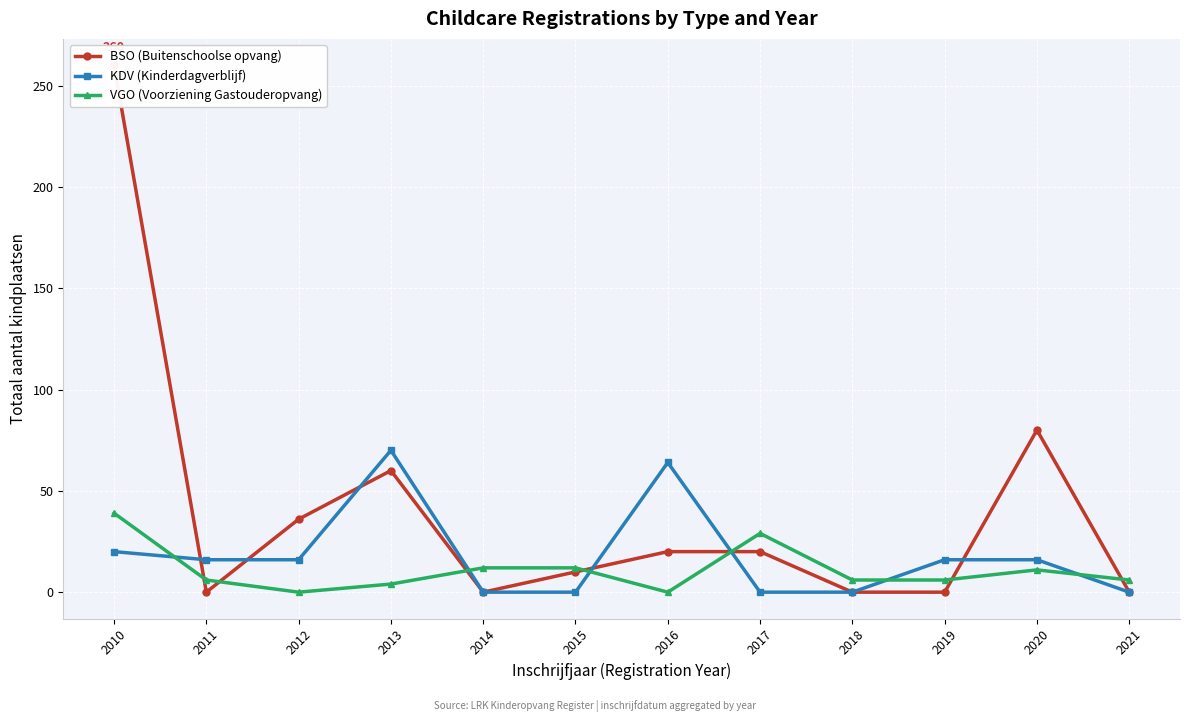

Is the value of VGO (Voorziening Gastouderopvang) at 2013 greater than the value of KDV (Kinderdagverblijf) at 2011?

No